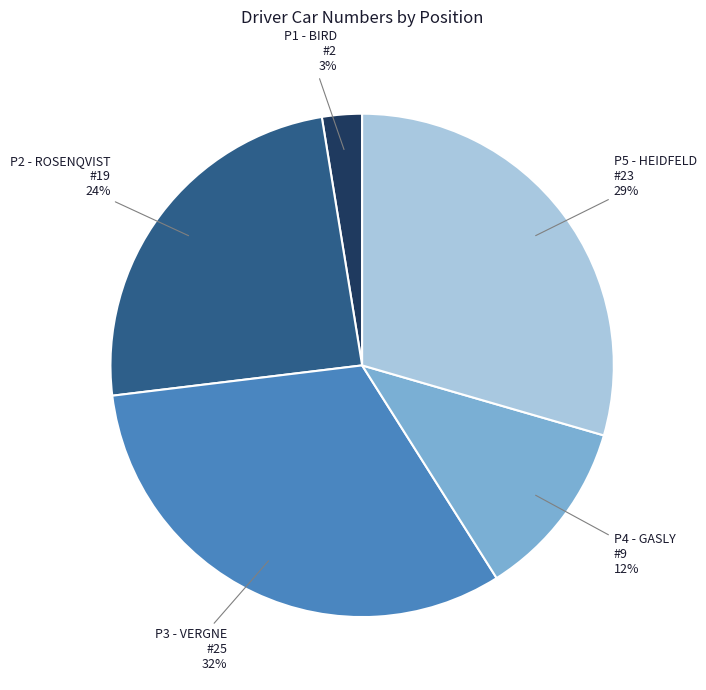

How many segments does this pie chart have?

5